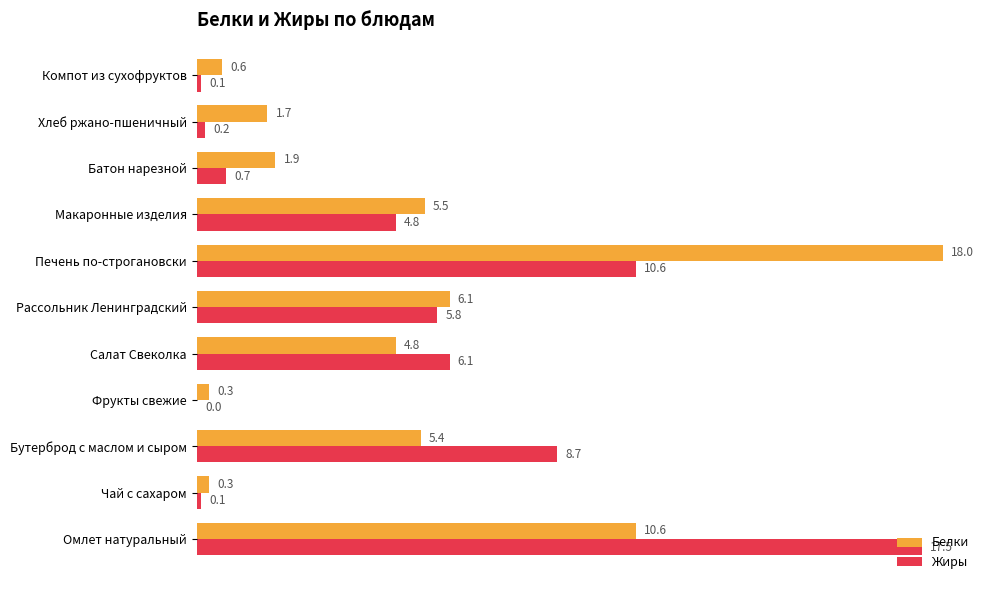

What is the sum of all Жиры values?

54.6